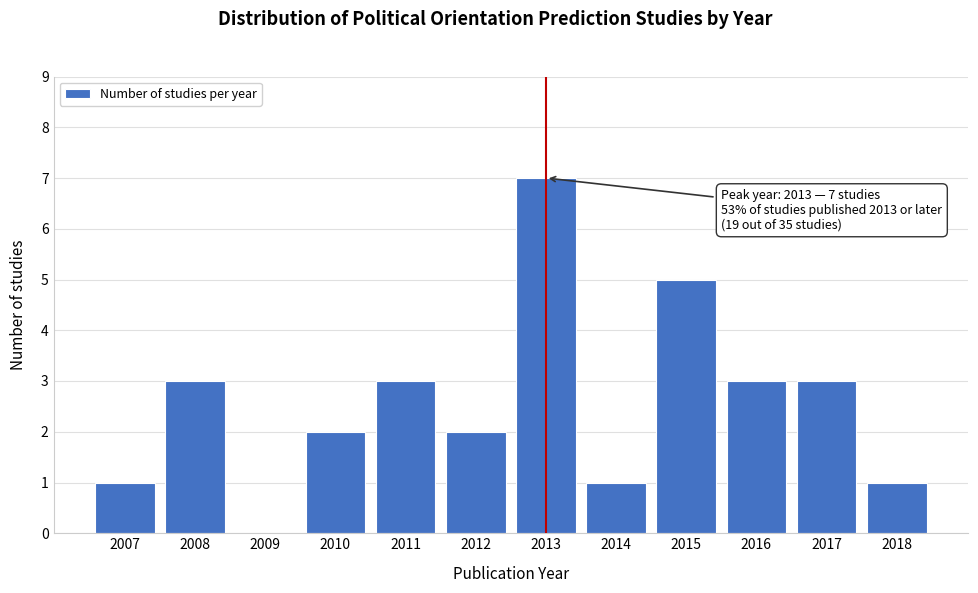

Reading right to left, transcribe all the data shown in this chart.

2018=1	2017=3	2016=3	2015=5	2014=1	2013=7	2012=2	2011=3	2010=2	2009=0	2008=3	2007=1